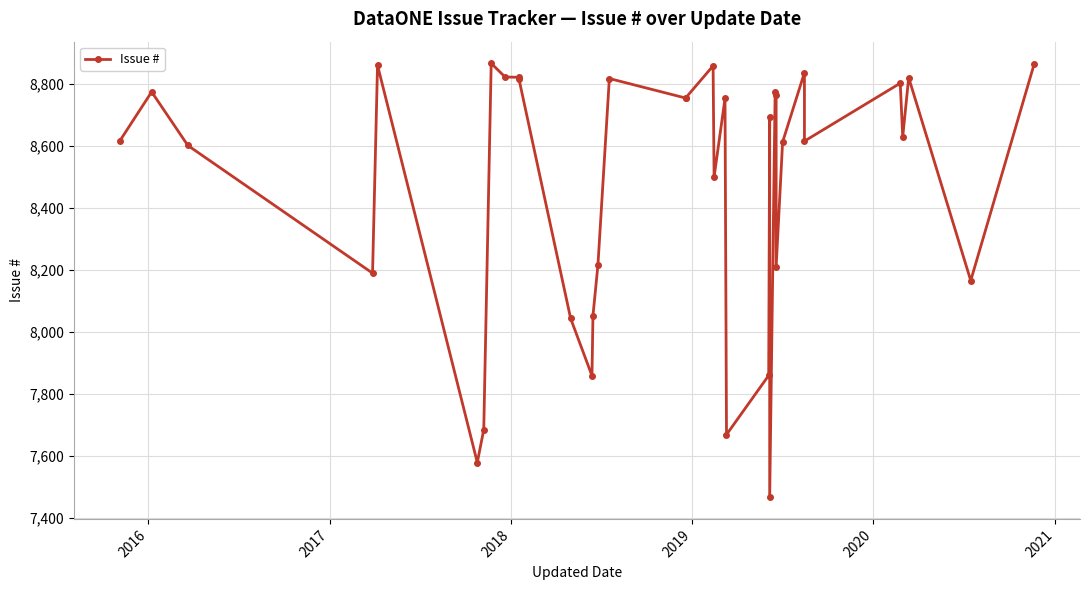

Reading left to right, what are all the values shown in this chart?

8616	8774	8601	8189	8860	7578	7684	8866	8822	8821	8815	8043	7858	8052	8215	8817	8754	8755	8858	8499	8753	7668	7859	8693	7466	8775	8765	8209	8612	8836	8615	8802	8629	8820	8165	8865